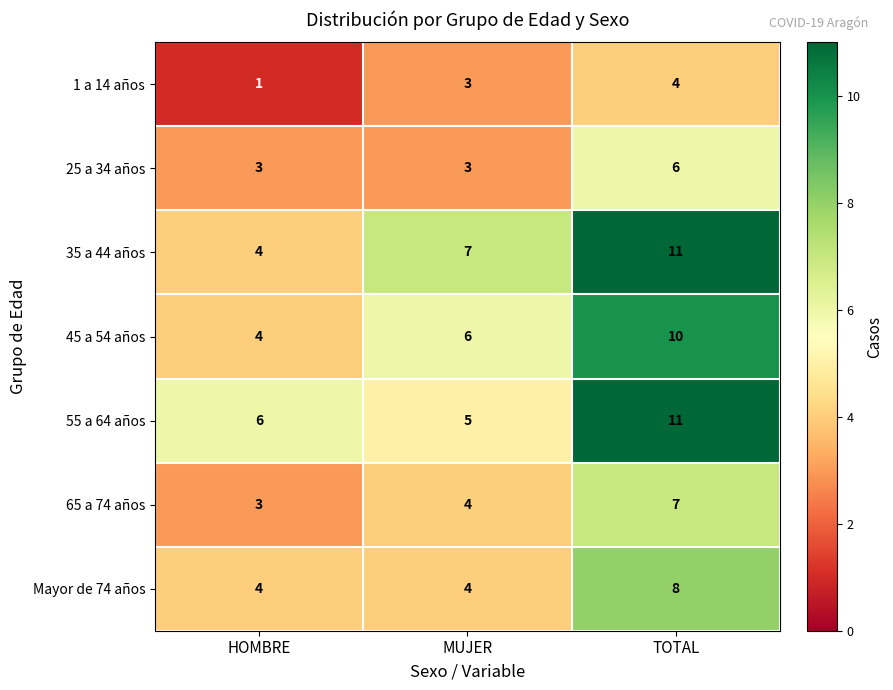

What is the total value across all series at TOTAL?

57